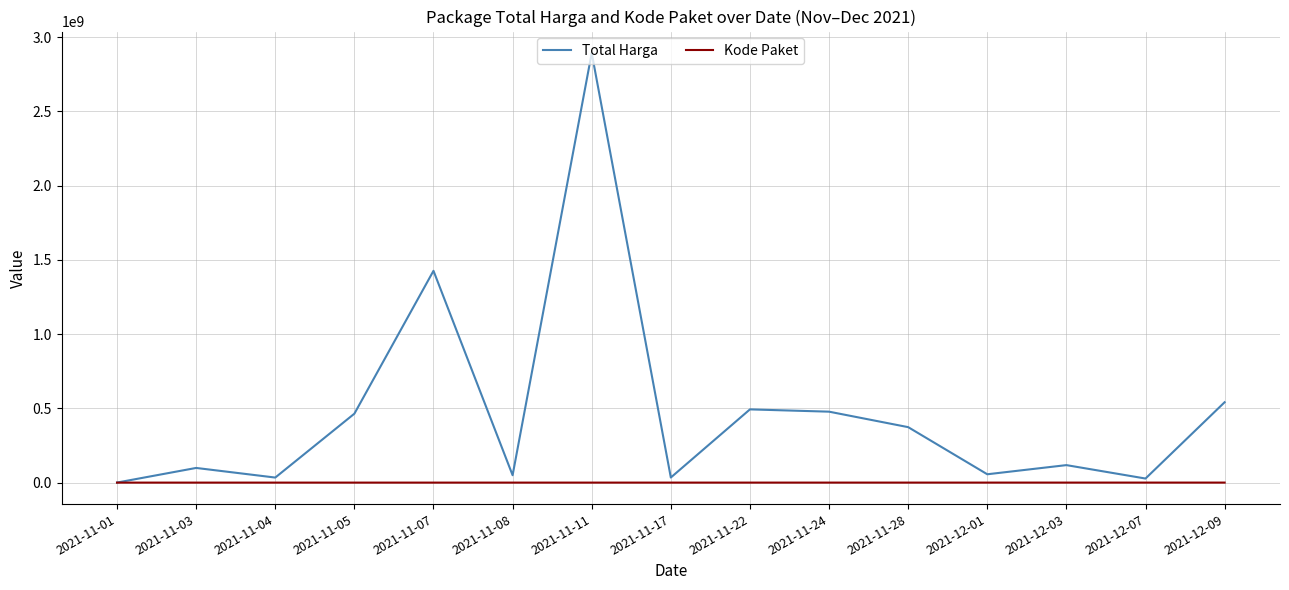

What is the difference between the maximum and second lowest values in the Total Harga series?

2864710000